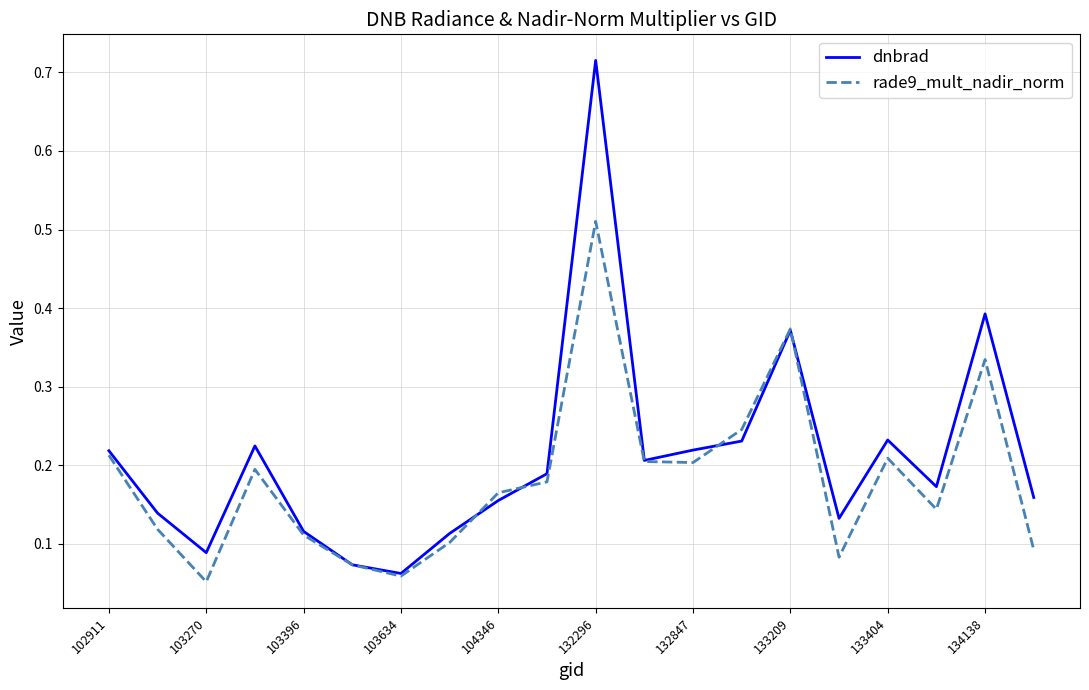

Rank the series by their maximum value, from highest to lowest.

dnbrad, rade9_mult_nadir_norm